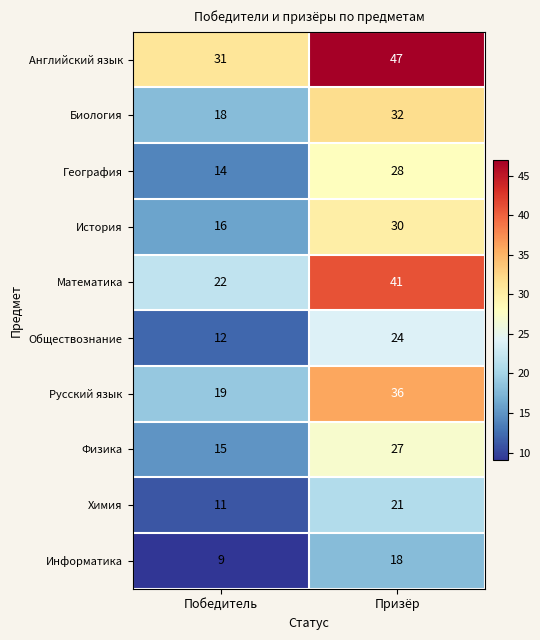

Between Победитель and Призёр, which series saw the biggest shift?

Математика